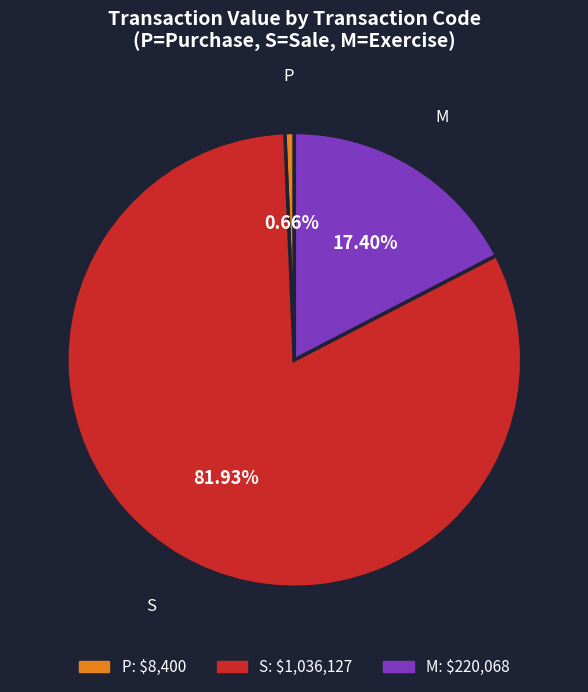

Is it true that S is 1% of the pie?

False